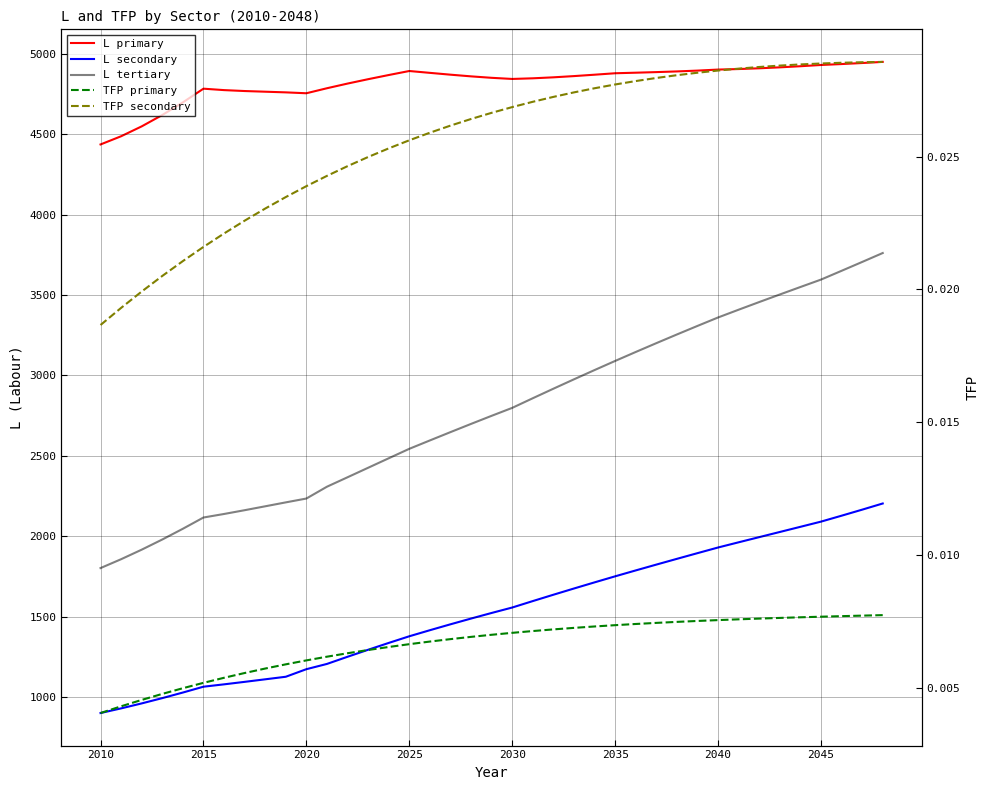

The value of L primary at 24 is 2281.5. True or false?

False